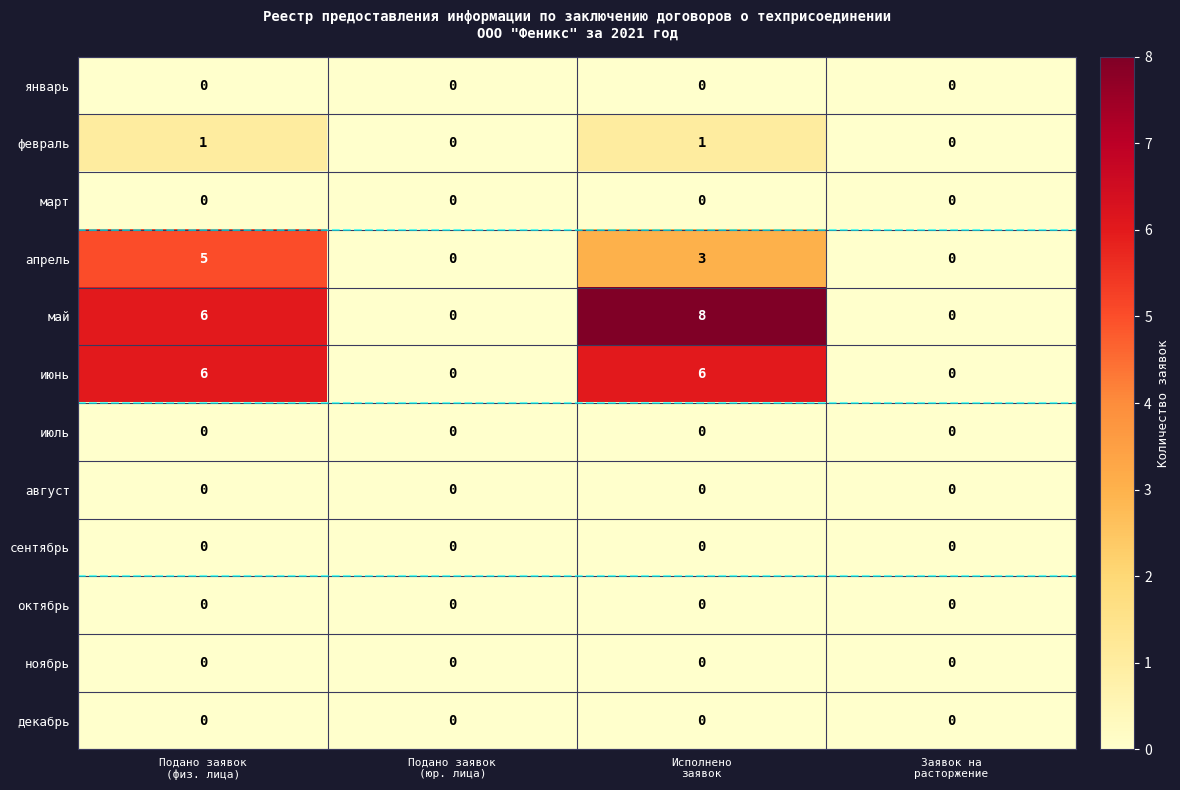

Which series has the largest total across all categories?

май